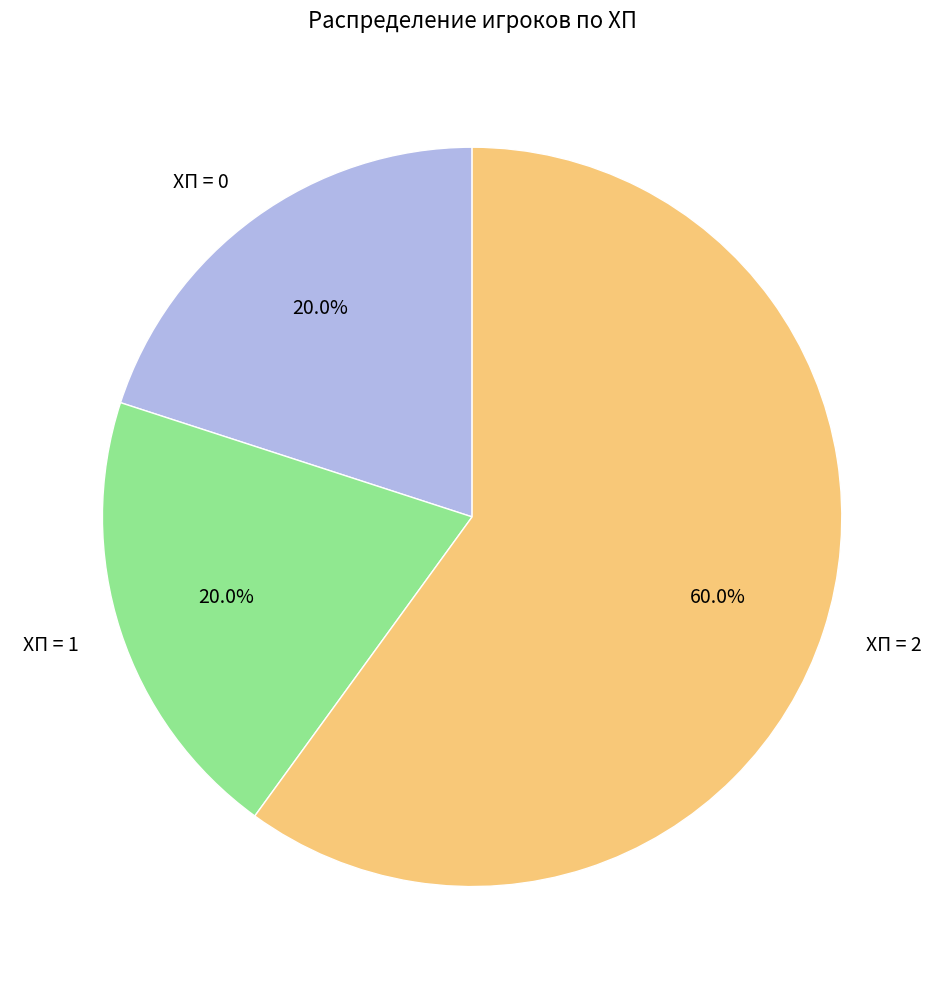

Is the sum of ХП = 0 and ХП = 1 greater than half?

No